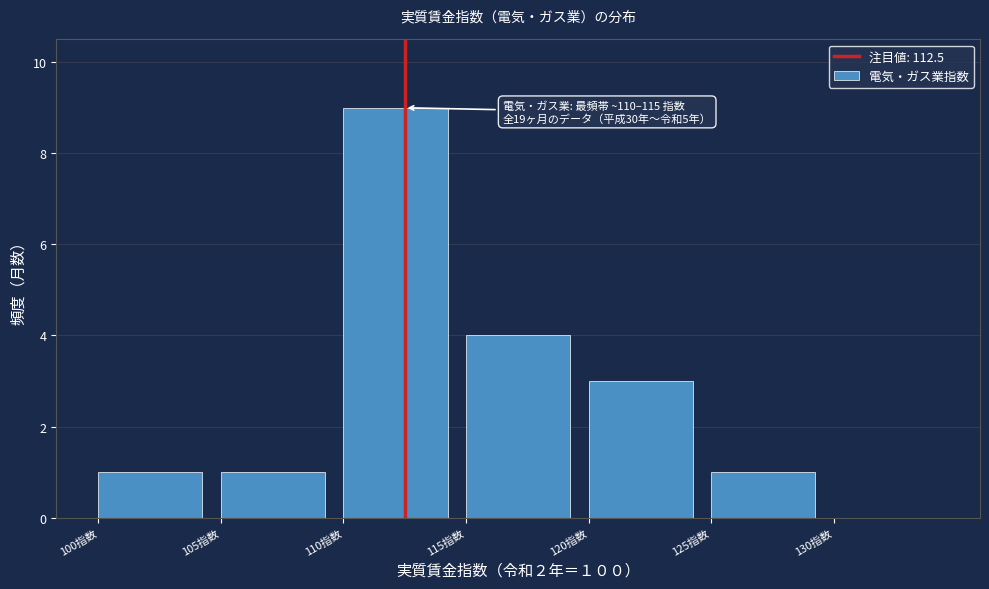

Over which range of the x-axis is the bar tallest?

110 to 115